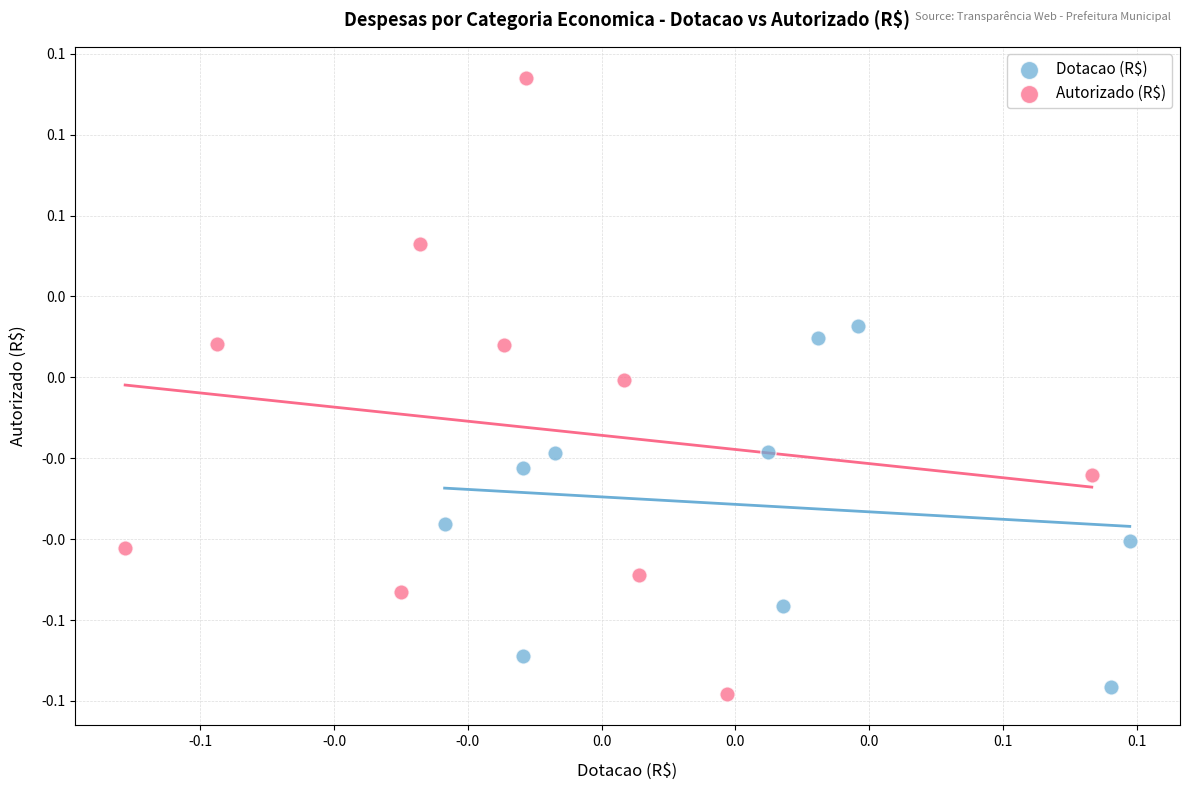

Which series has the largest Y range (max minus min)?

Autorizado (R$)